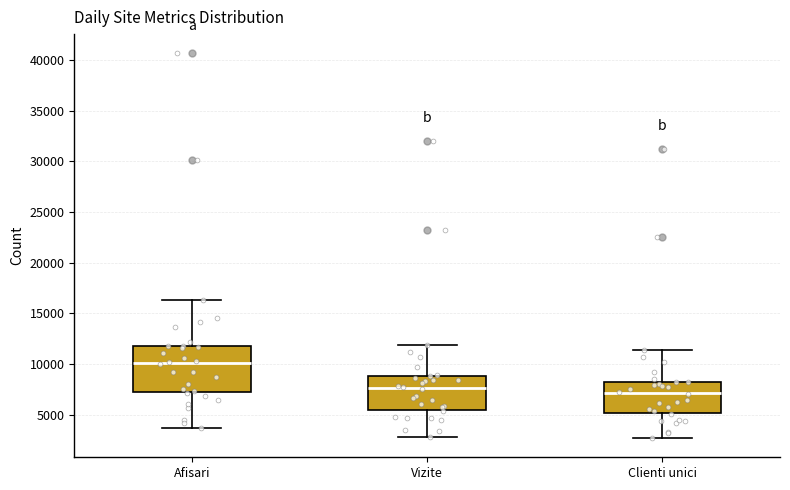

Which box has the highest median line?

Afisari